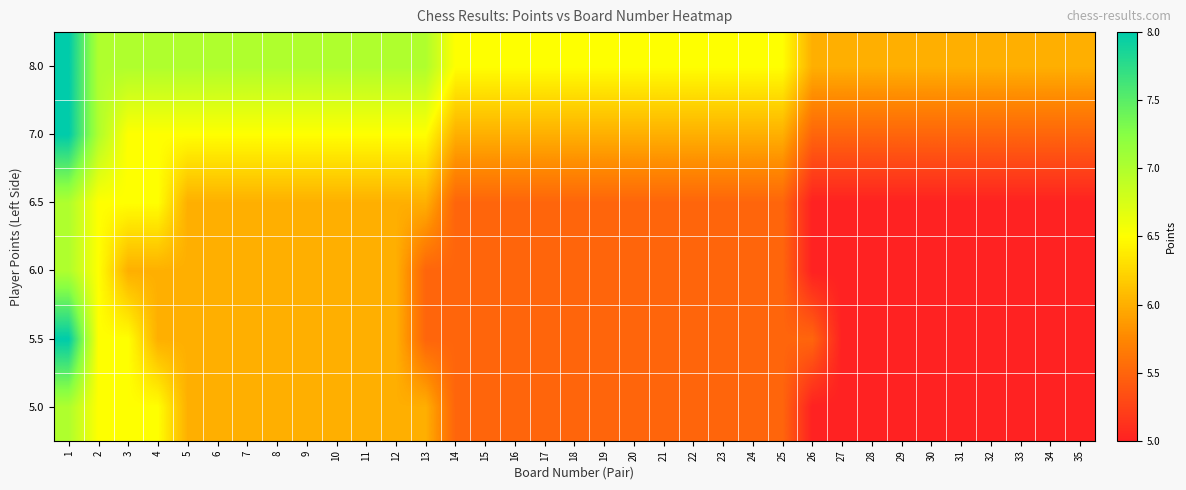

Which has a higher value, 3 or 22?

3